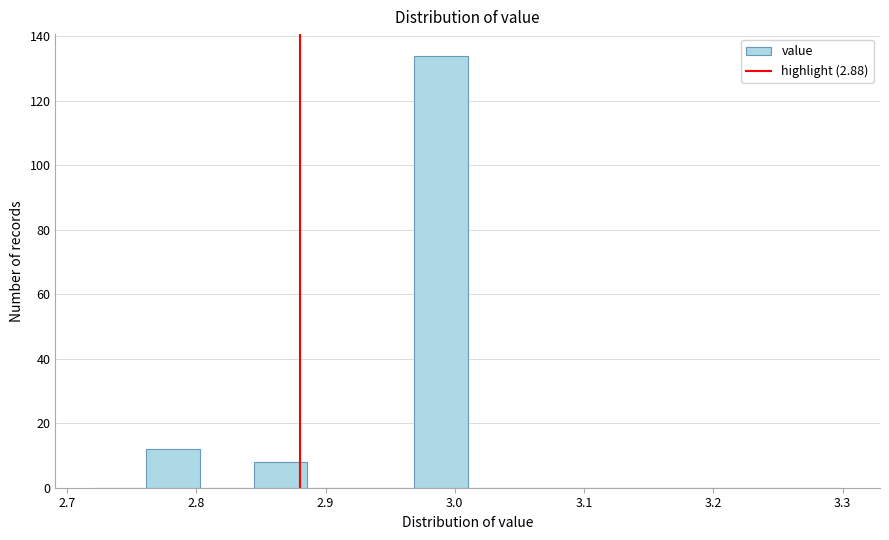

Reading left to right, list every bar in this chart as the range it spans on the x-axis followed by its height. Neither the bar edges nor the heights are printed on the chart, so give them approximately, as read against the axes.

2.72 to 2.76: 0
2.76 to 2.80: 12
2.80 to 2.84: 0
2.84 to 2.89: 8
2.89 to 2.93: 0
2.93 to 2.97: 0
2.97 to 3.01: 134
3.01 to 3.05: 0
3.05 to 3.09: 0
3.09 to 3.13: 0
3.13 to 3.18: 0
3.18 to 3.22: 0
3.22 to 3.26: 0
3.26 to 3.30: 0